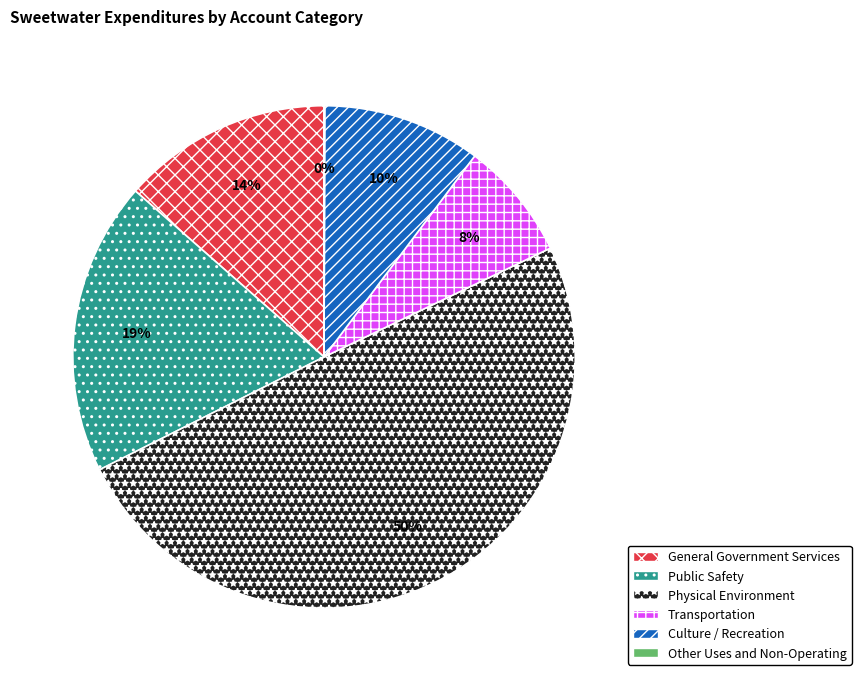

To the nearest percent, what percentage of the pie is General Government Services?

14%